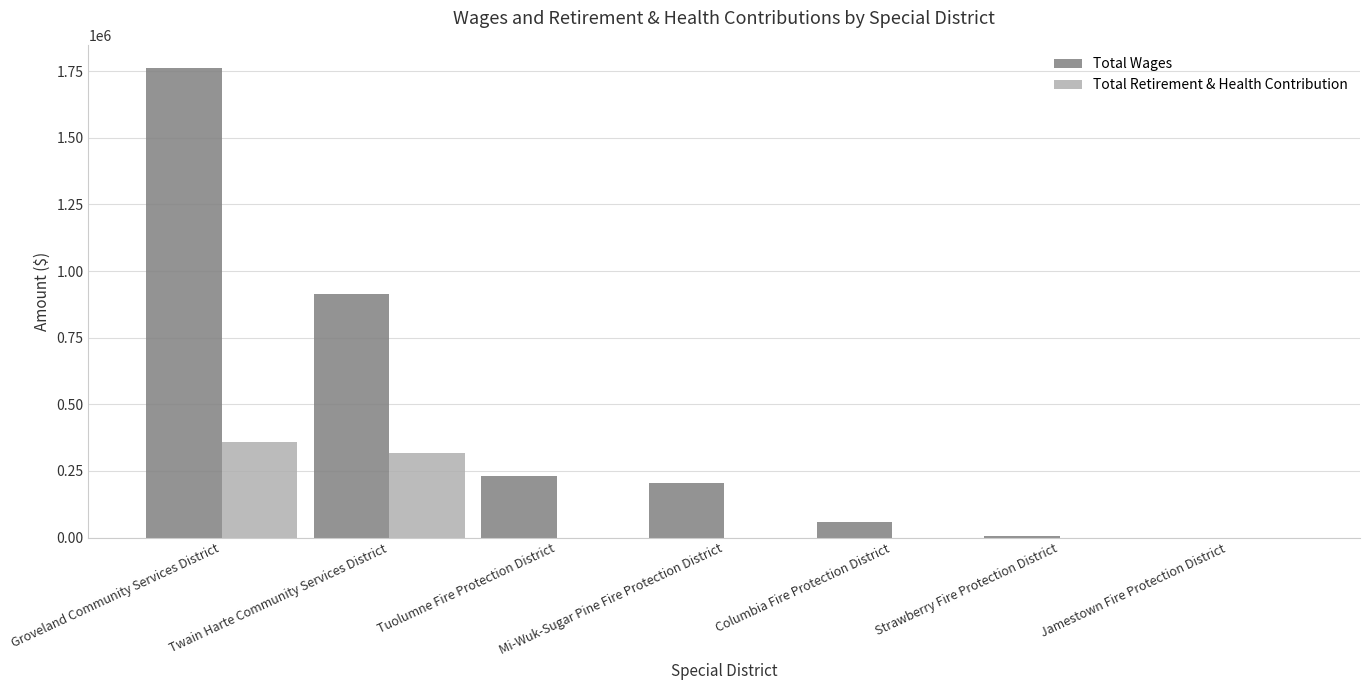

Which category has the highest value across all series?

Groveland Community Services District